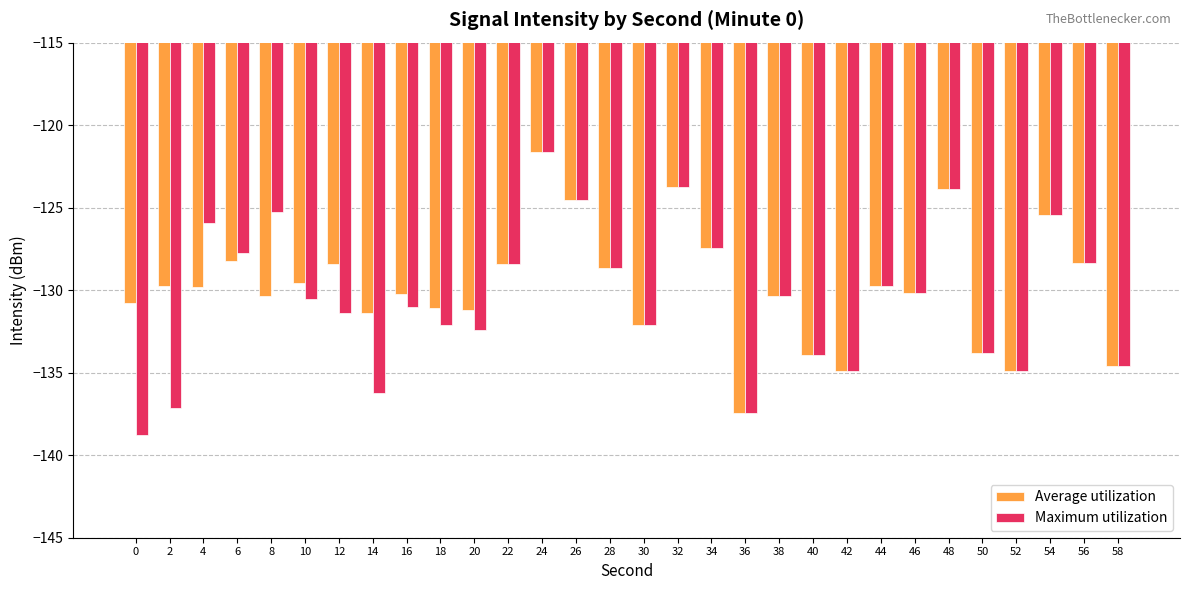

Which series changed the most between 16 and 40?

Average utilization